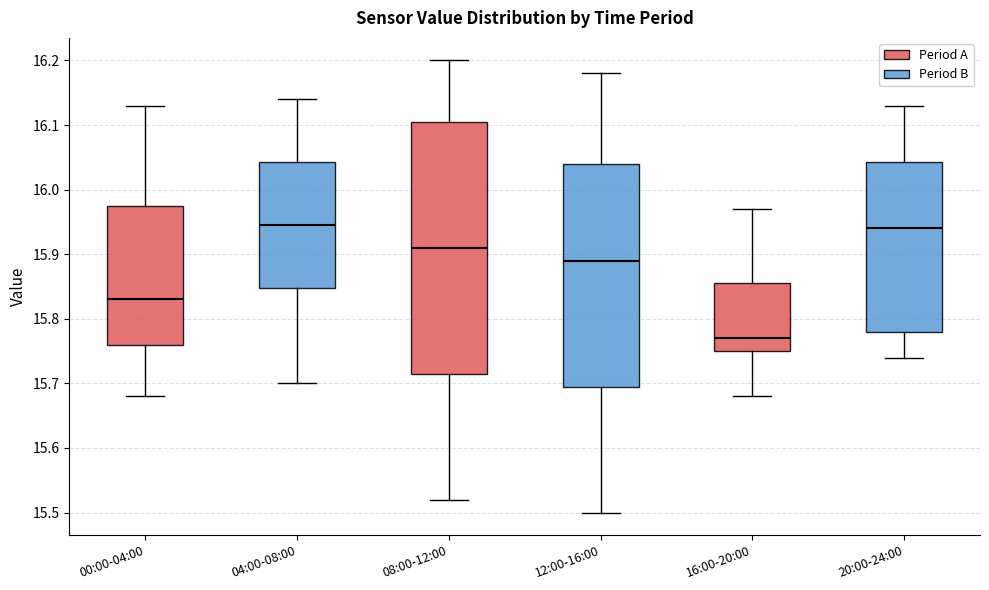

Where is the lower edge of the box for 20:00-24:00 on the y-axis? The values are not printed on the chart, so give them approximately, as read against the axis.

15.78